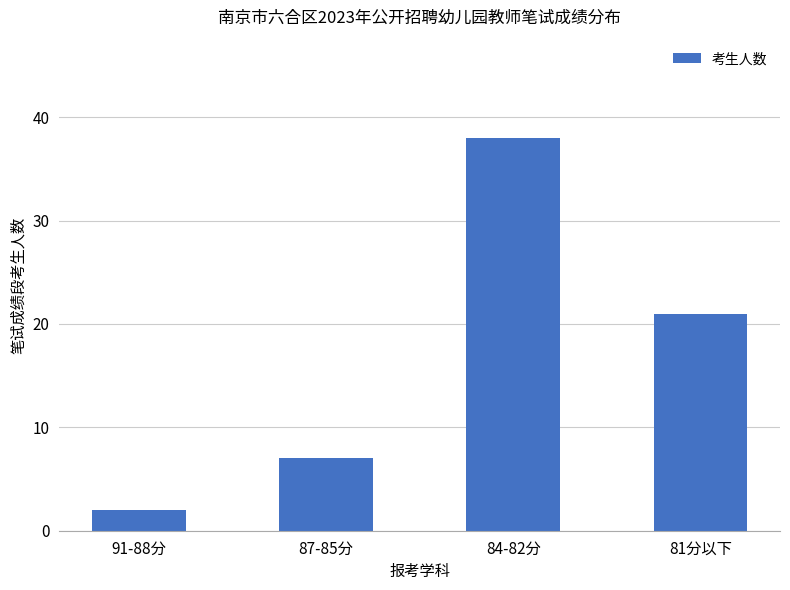

Are the bars horizontal?

No